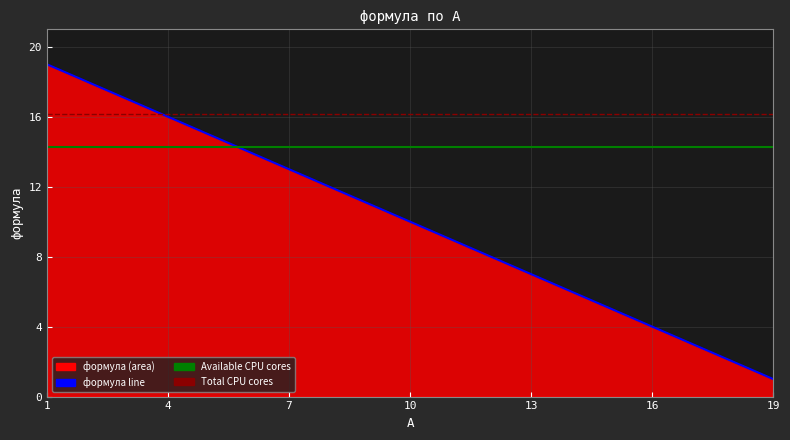

Is it true that the value at 16 is 3?

False